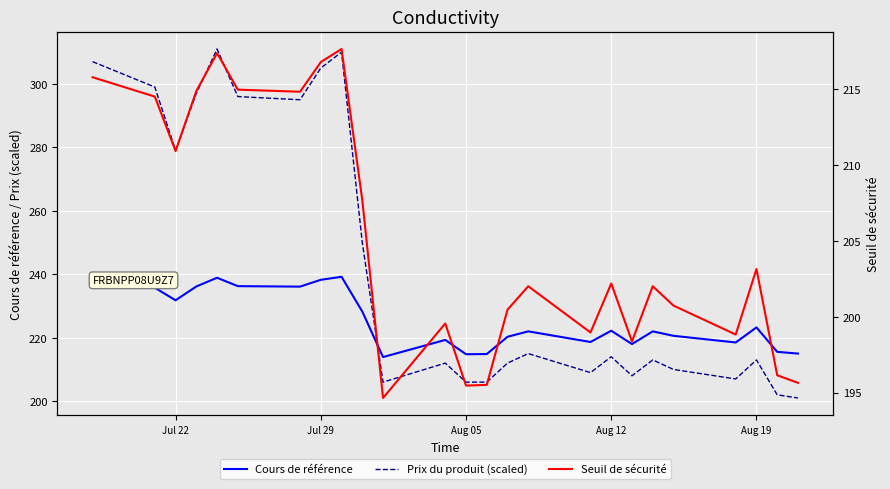

Which series has the largest total across all categories?

Prix du produit (scaled)